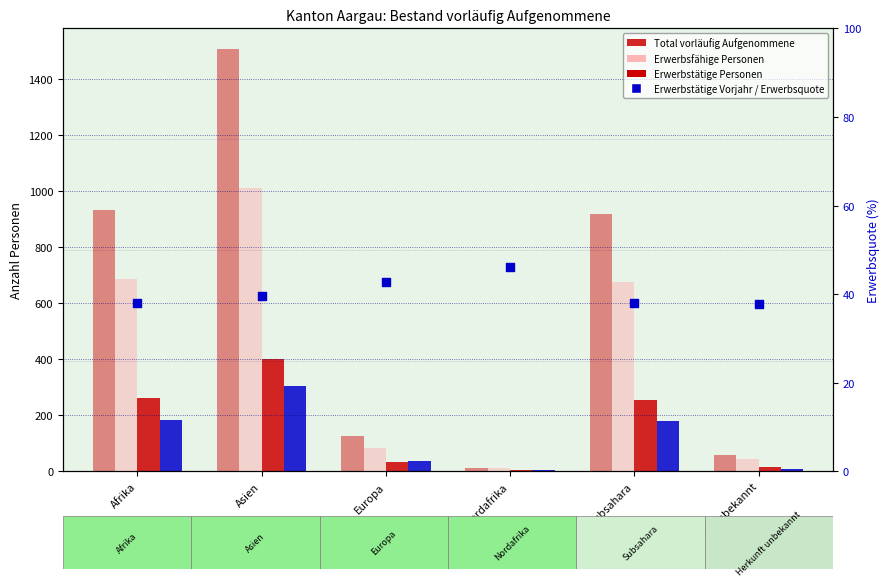

Which series has the largest total across all categories?

Total vorläufig Aufgenommene